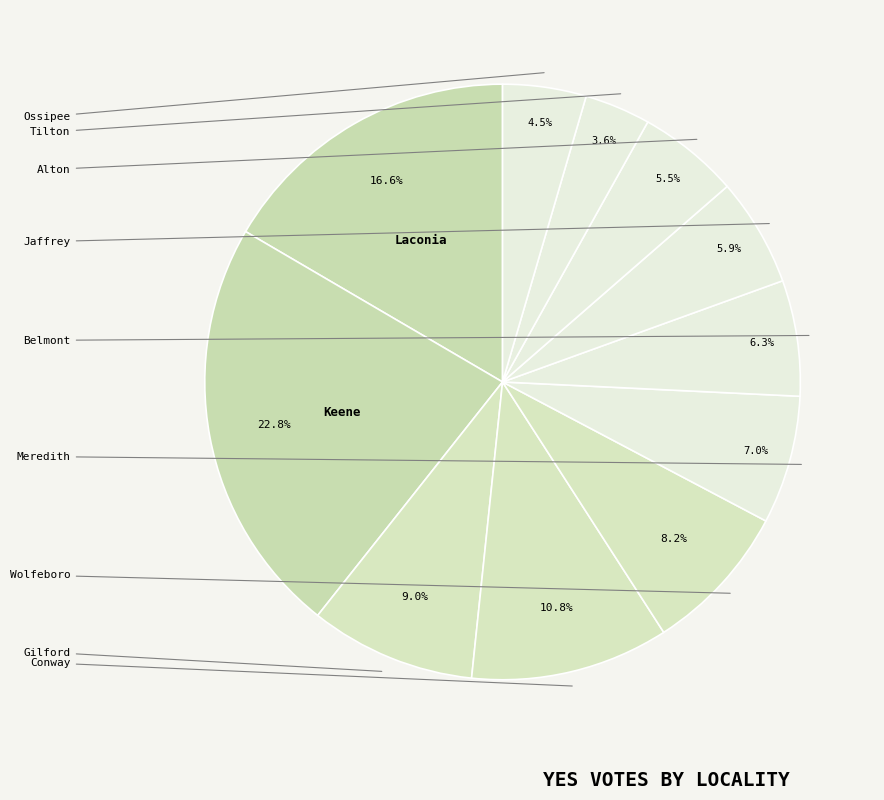

To the nearest percent, what is the difference between the largest and smallest slice percentages?

19%